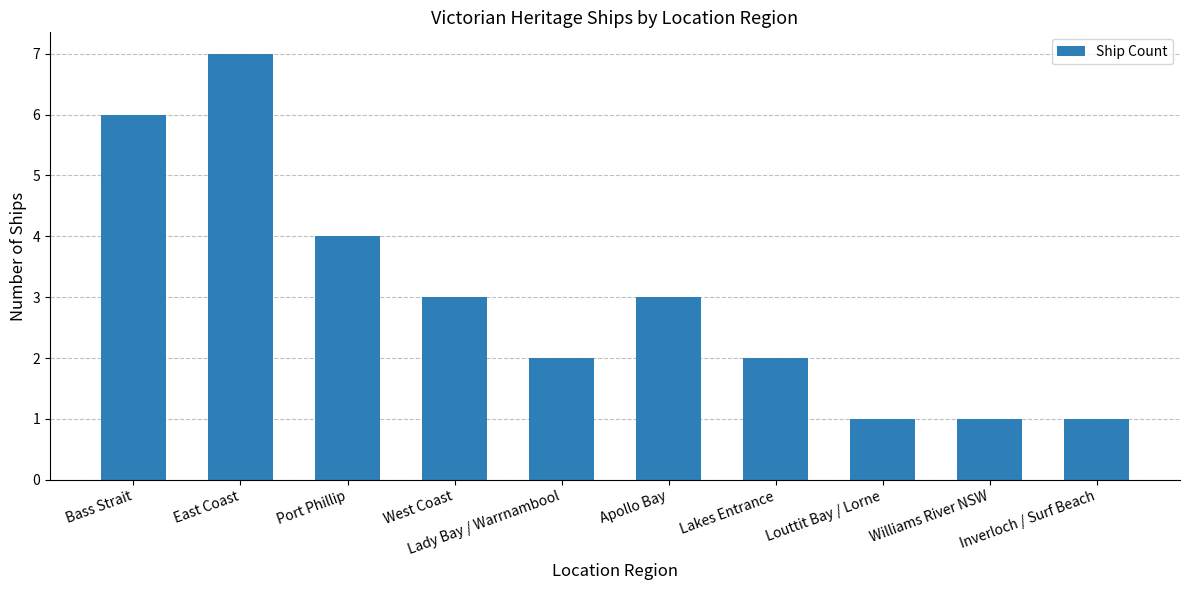

What is the label of the 4th bar from the left?

West Coast